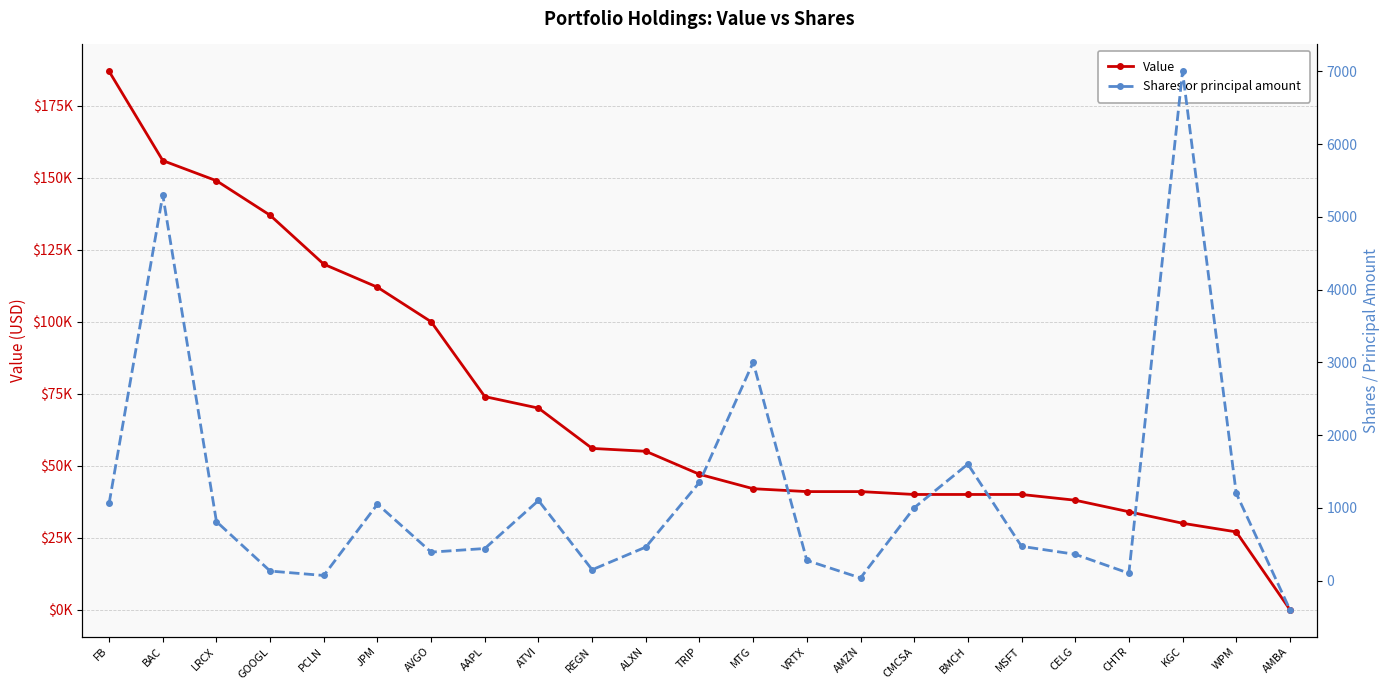

At PCLN, list the series in order from smallest to largest.

Shares or principal amount, Value